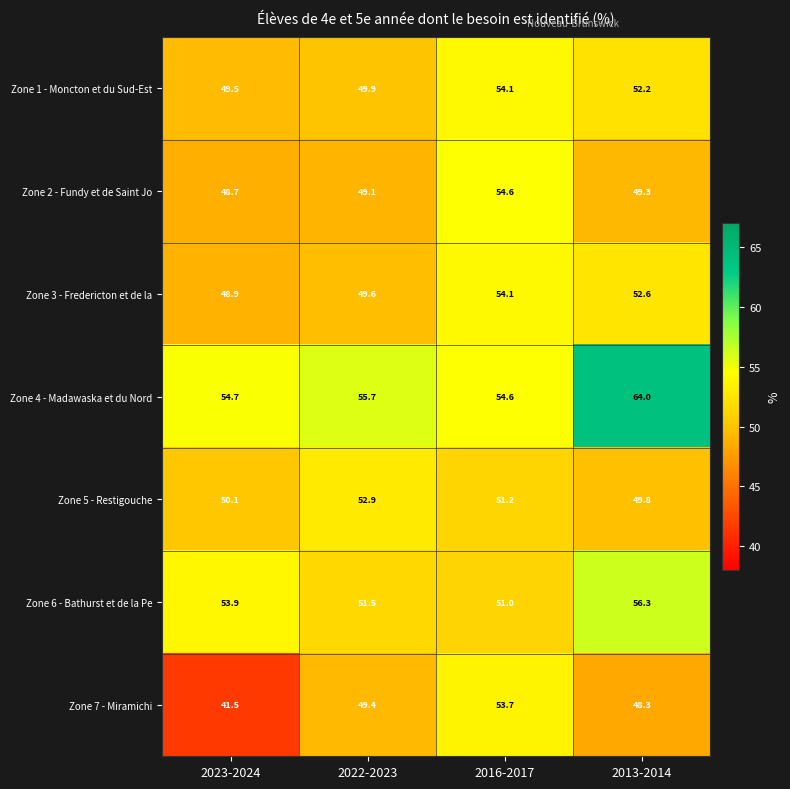

At which category is the sum across all series the highest?

2016-2017